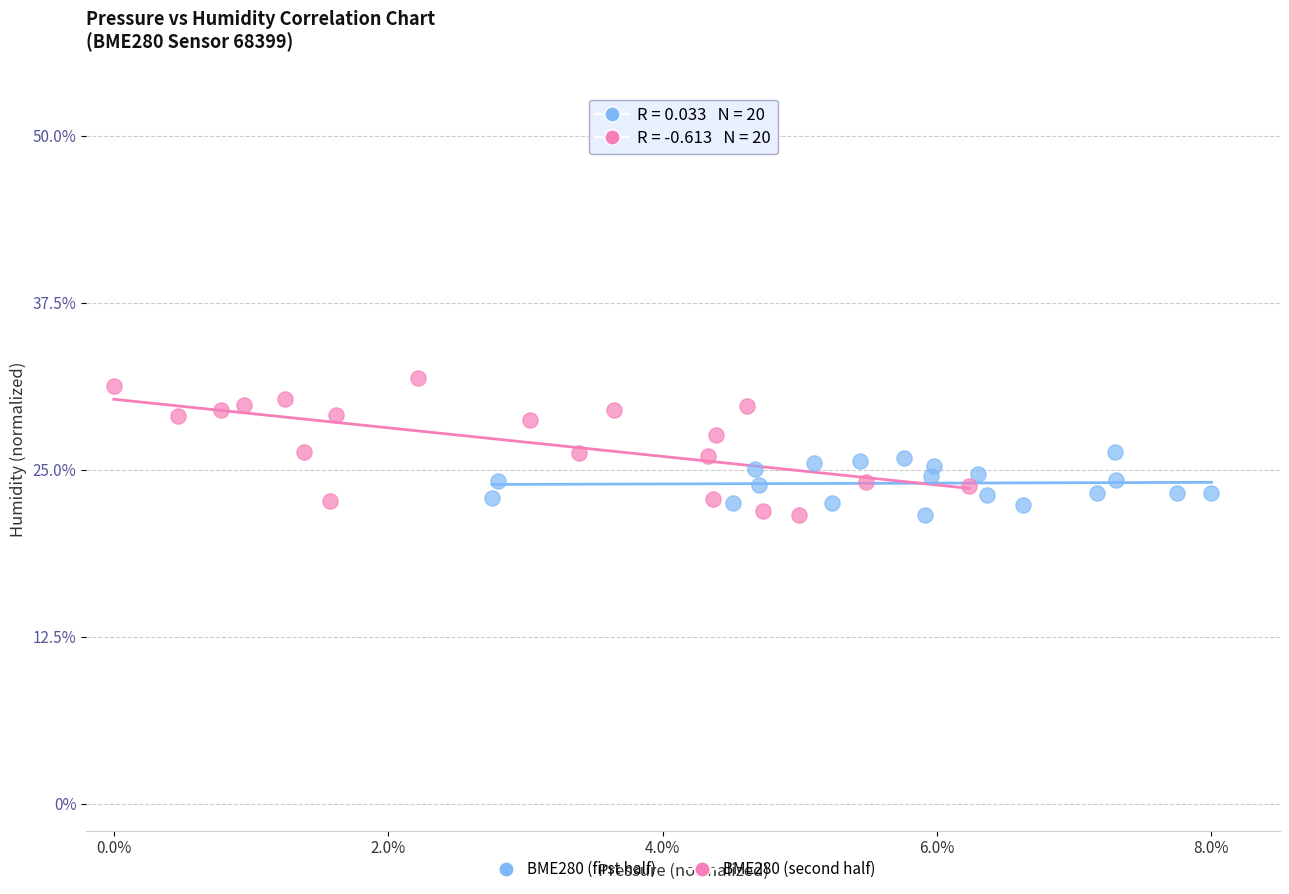

What are all the series names shown in the legend?

BME280 (first half), BME280 (second half)